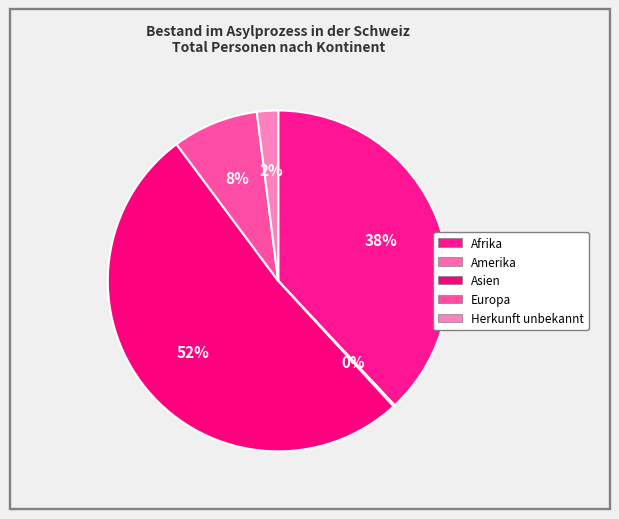

To the nearest percent, what is the difference between the largest and smallest slice percentages?

52%